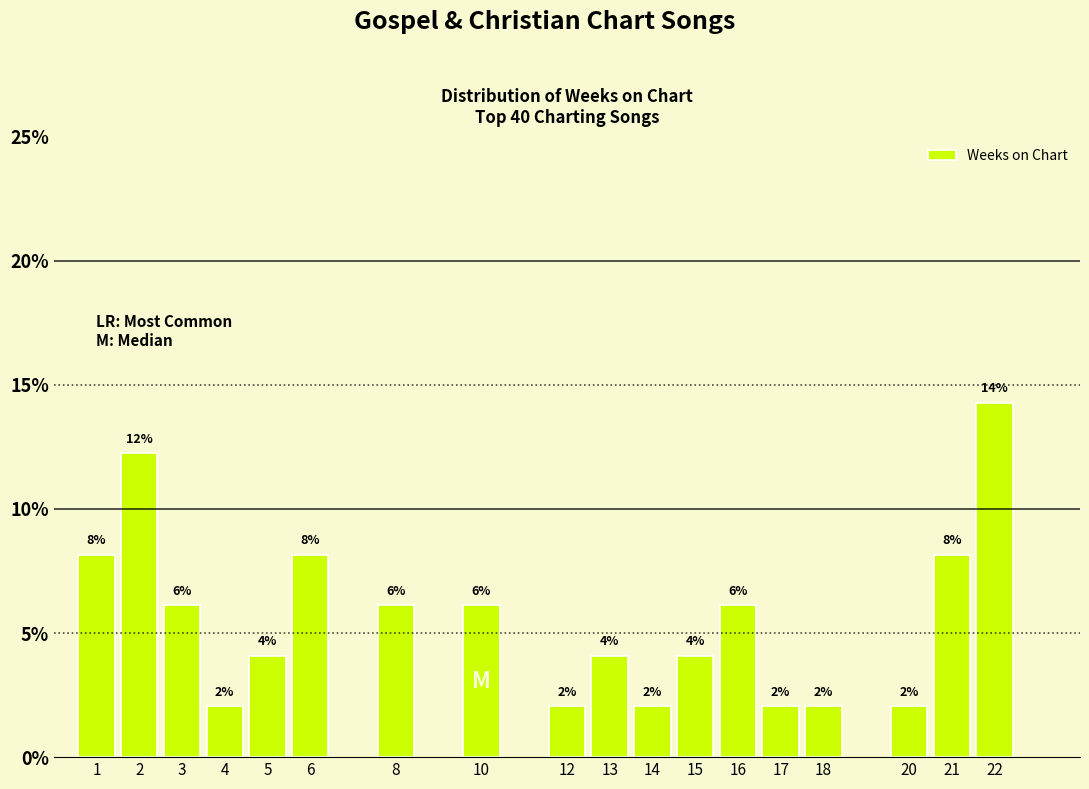

List the labels in order of value, smallest first.

4, 12, 14, 17, 18, 20, 5, 13, 15, 3, 8, 10, 16, 1, 6, 21, 2, 22